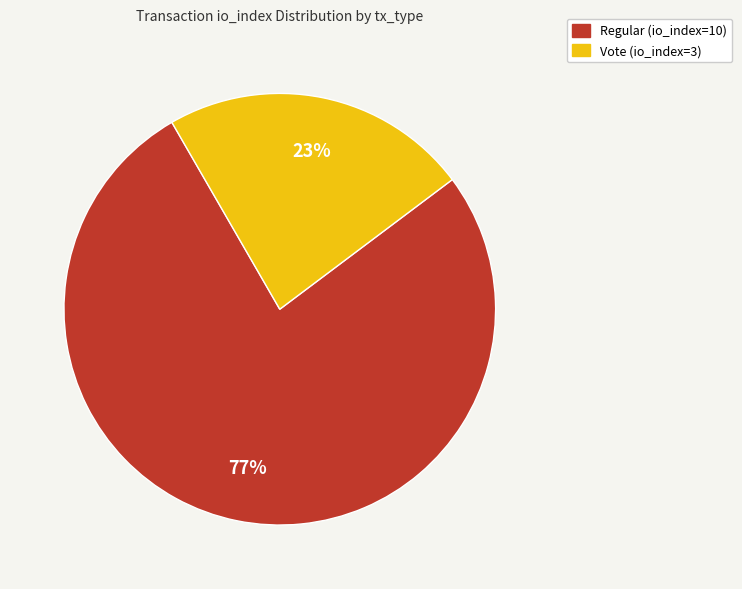

Is it true that Regular (io_index=10) is 88% of the pie?

False